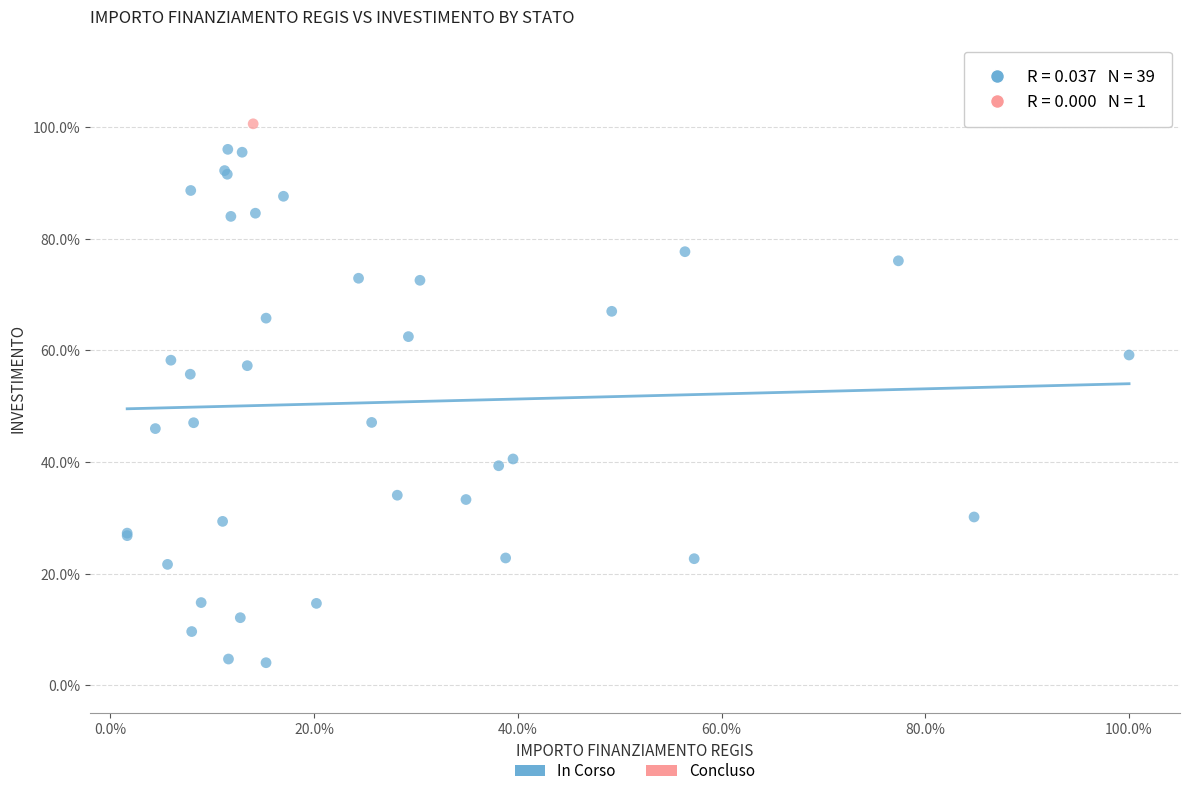

What are all the series names shown in the legend?

In Corso, Concluso